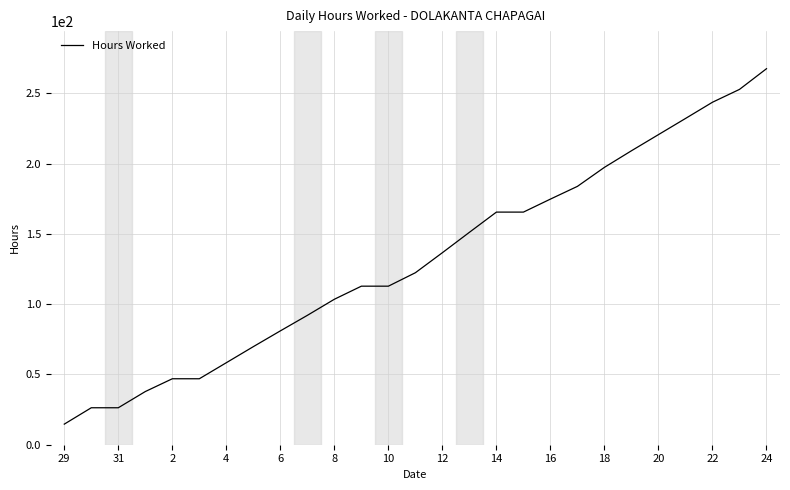

What is the difference between the maximum and minimum values?

253.0